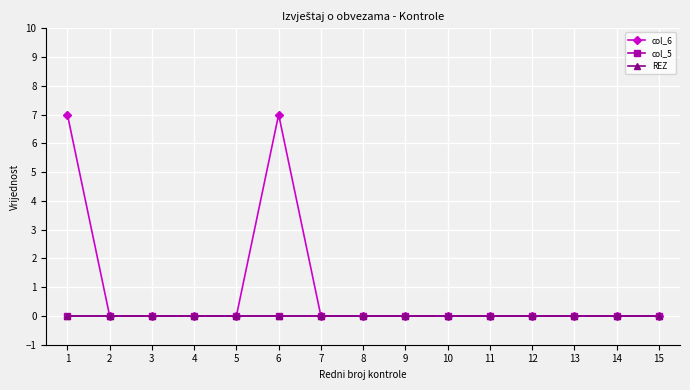

The value of col_6 at 9 is 0. True or false?

True